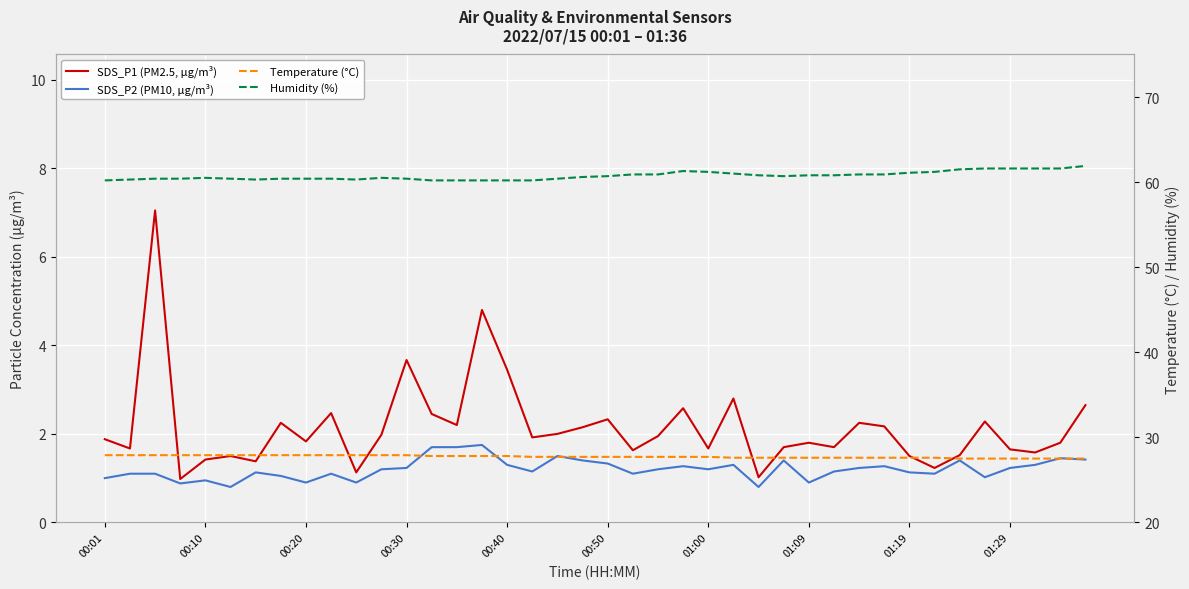

True or false: Humidity (%) and SDS_P2 (PM10, µg/m³) cross at least once.

False